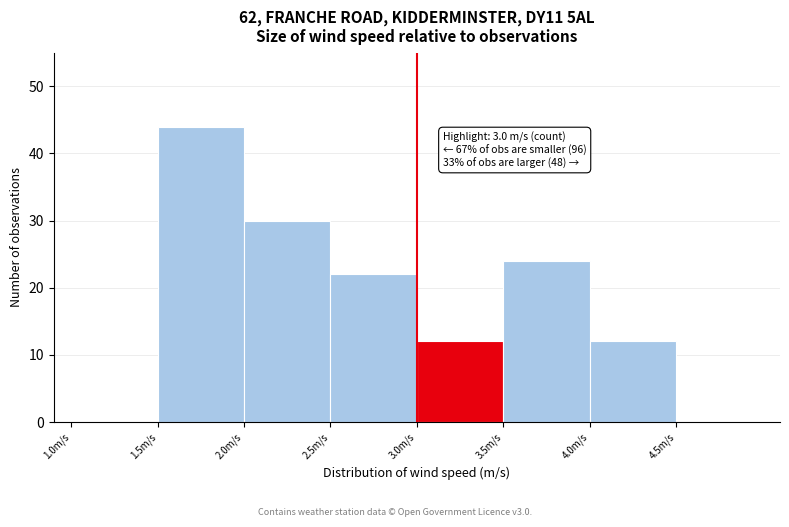

Over which range of the x-axis is the bar tallest?

1.5 to 2.0